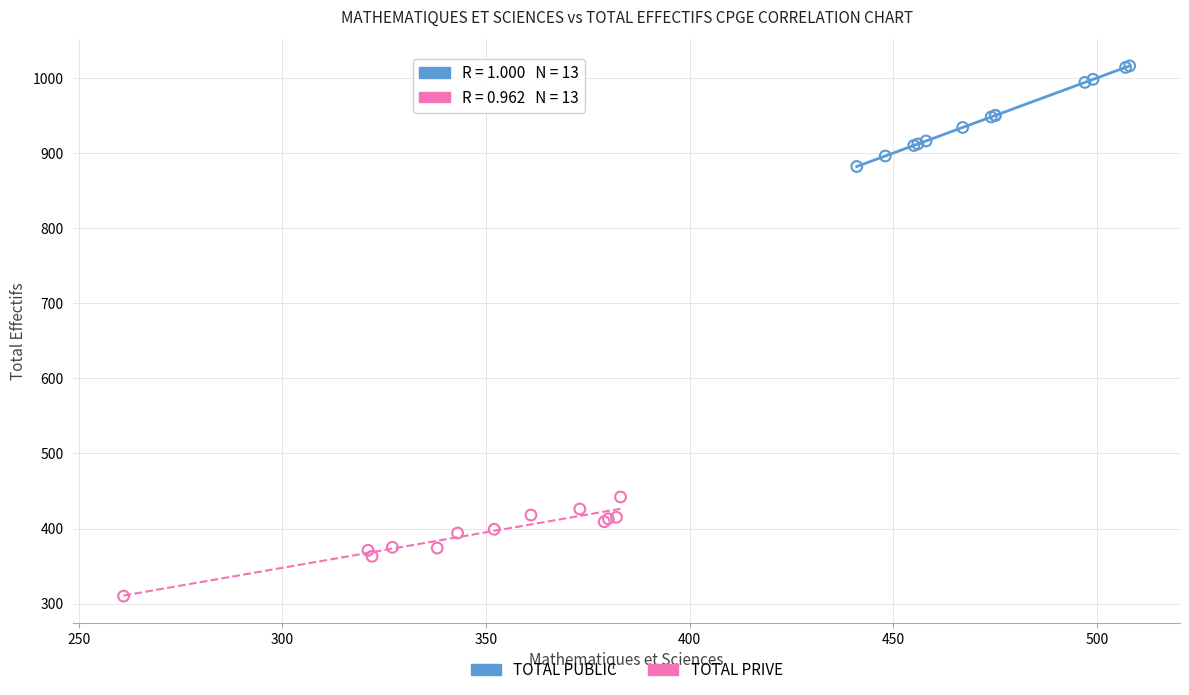

Which series has the largest Y range (max minus min)?

TOTAL PUBLIC